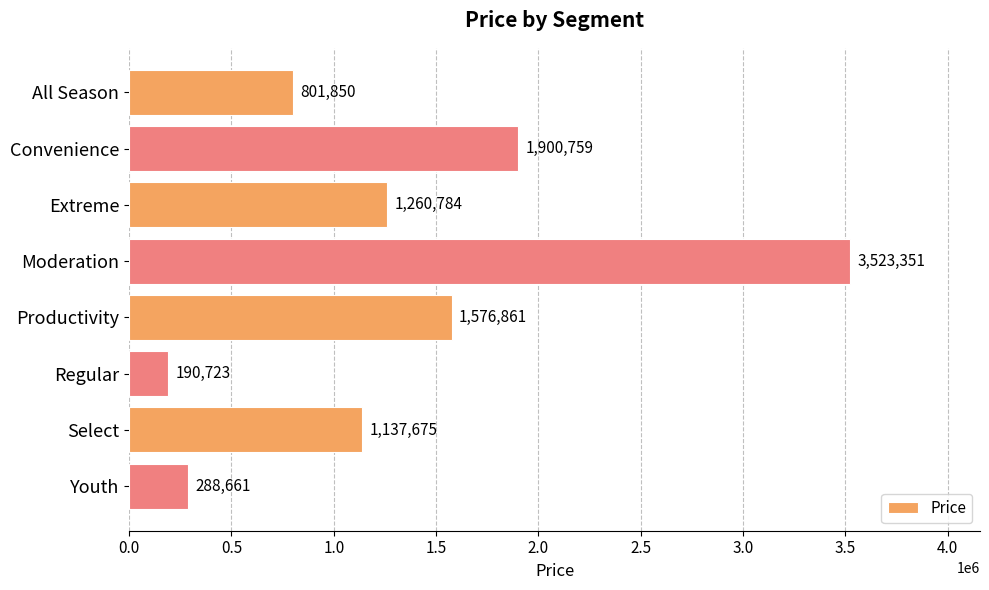

Which category has the lowest value across all series?

Regular